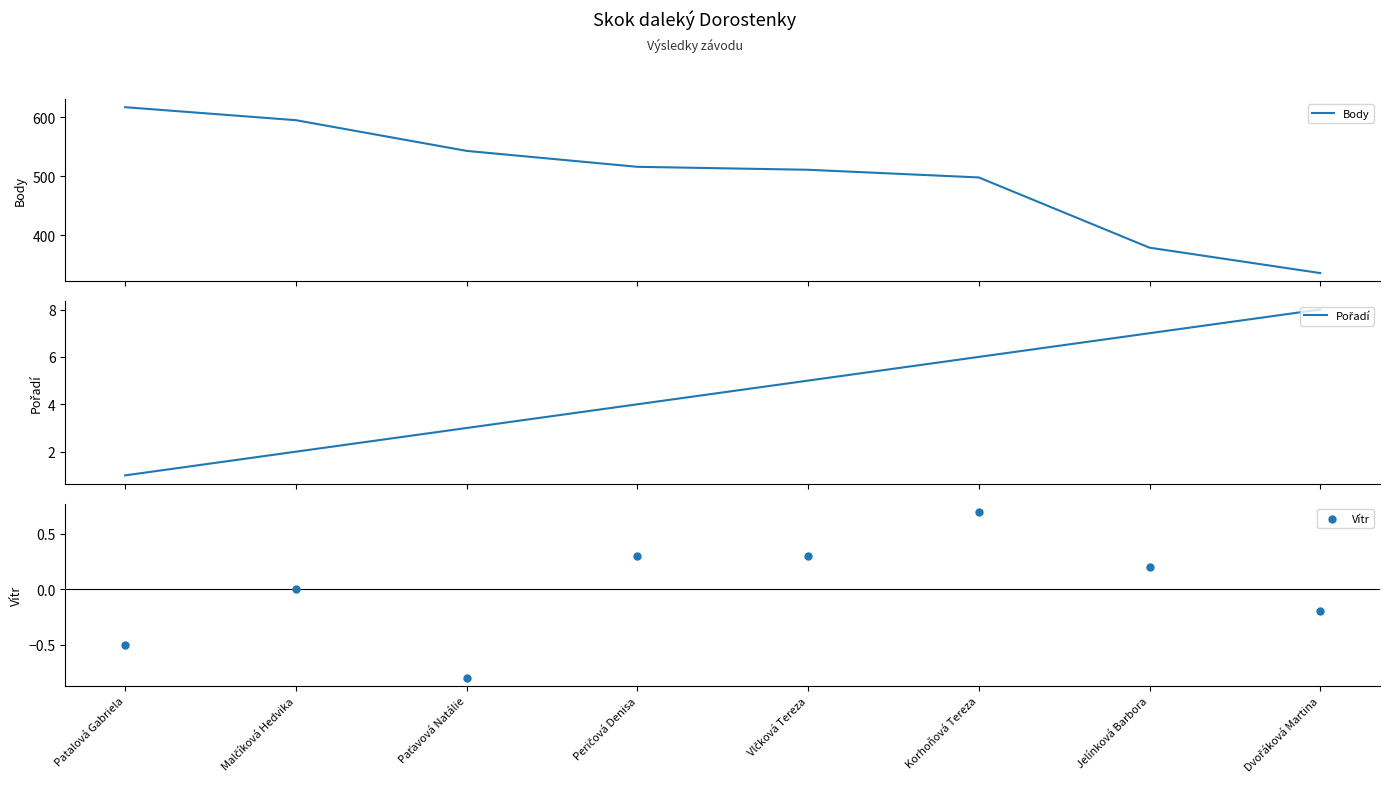

At which category is the sum across all series the highest?

Patalová Gabriela